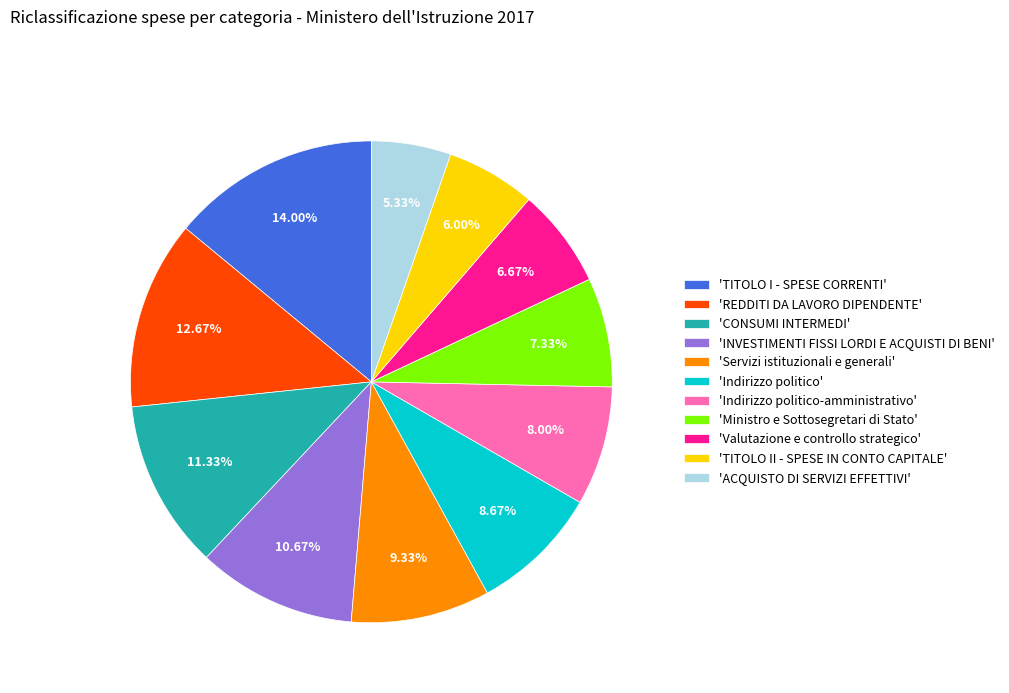

Which slice is the largest?

'TITOLO I - SPESE CORRENTI'